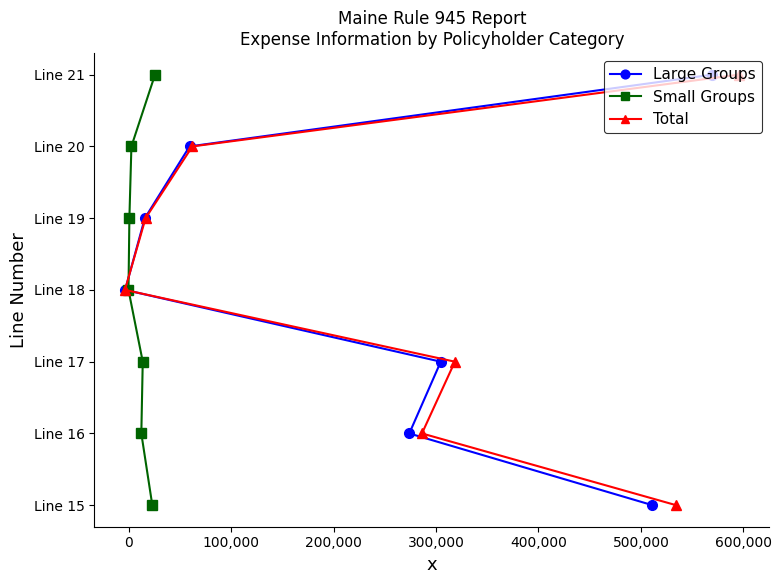

What is the highest value of the Total series?

21